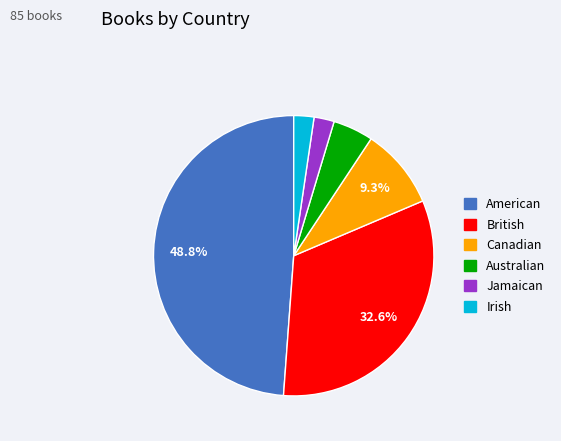

What portion of the pie excludes American?

51.2%